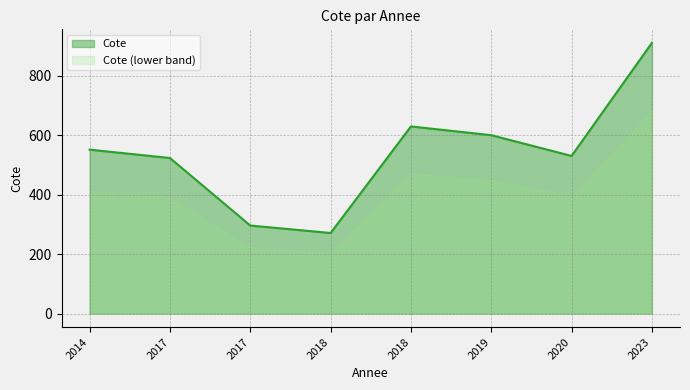

At which category does the chart reach its peak across all series?

2023